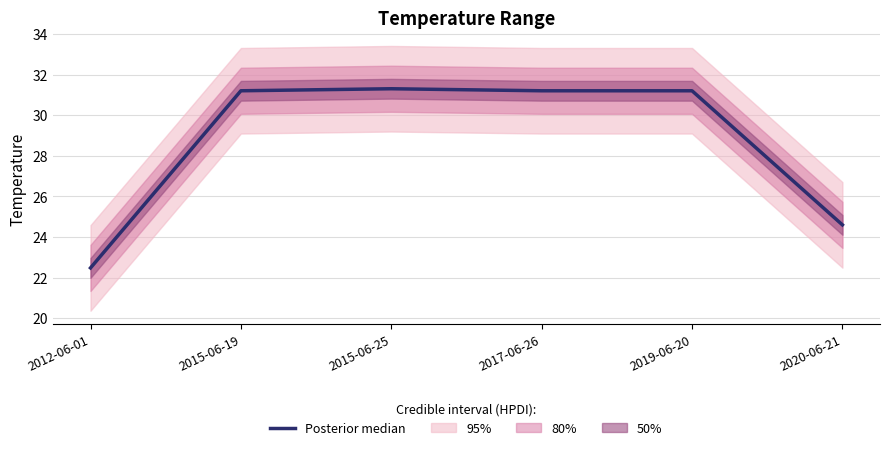

True or false: the data shows 31.2 at 2015-06-19.

True